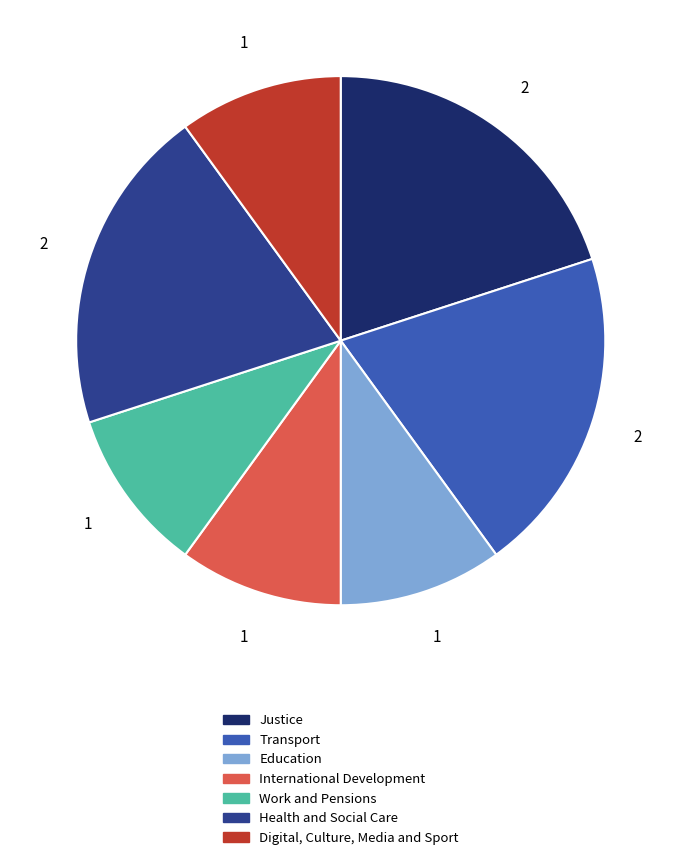

Approximately how many times larger is the value at Digital, Culture, Media and Sport compared to Justice?

0.5